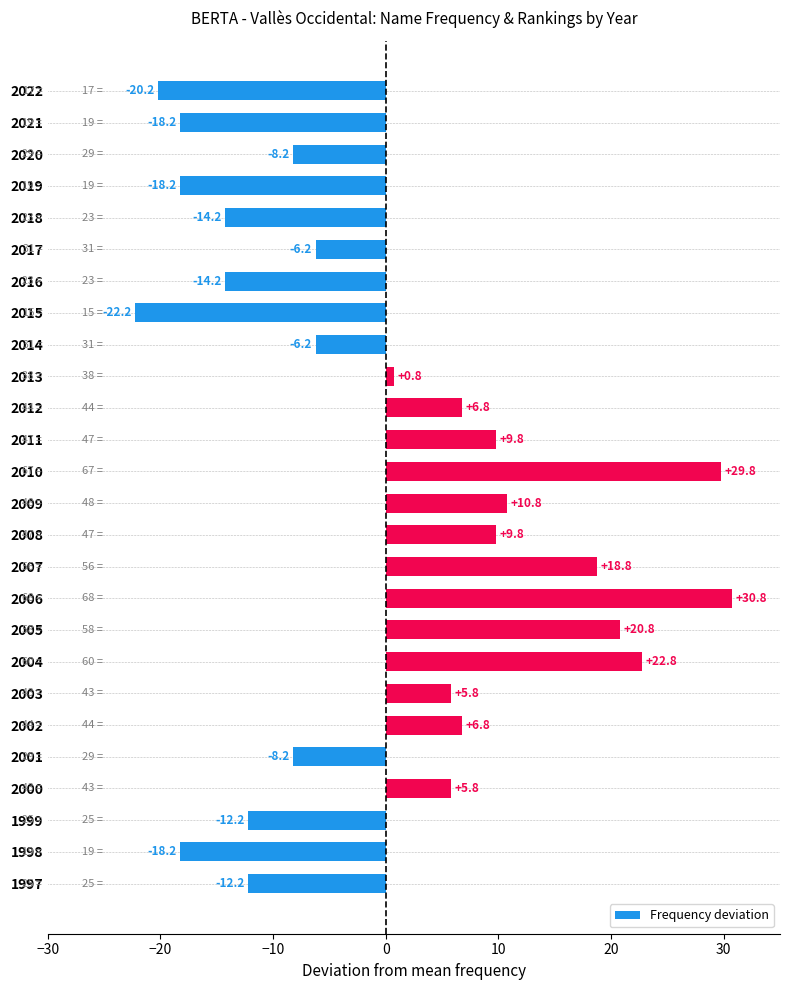

Does the chart contain stacked bars?

No